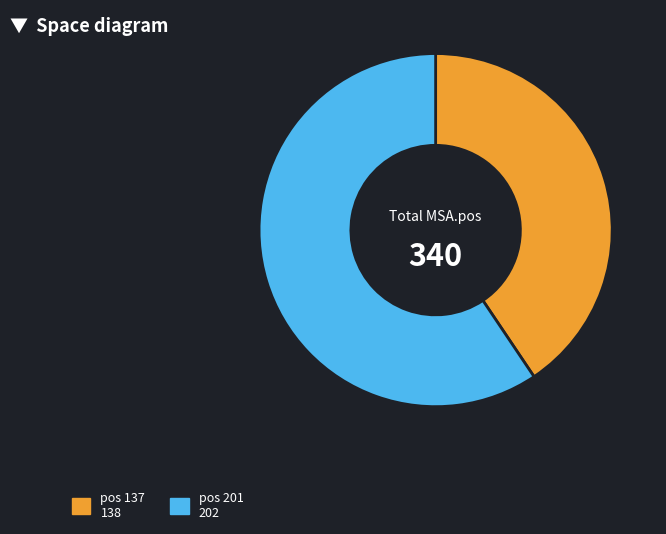

How many segments does this pie chart have?

2